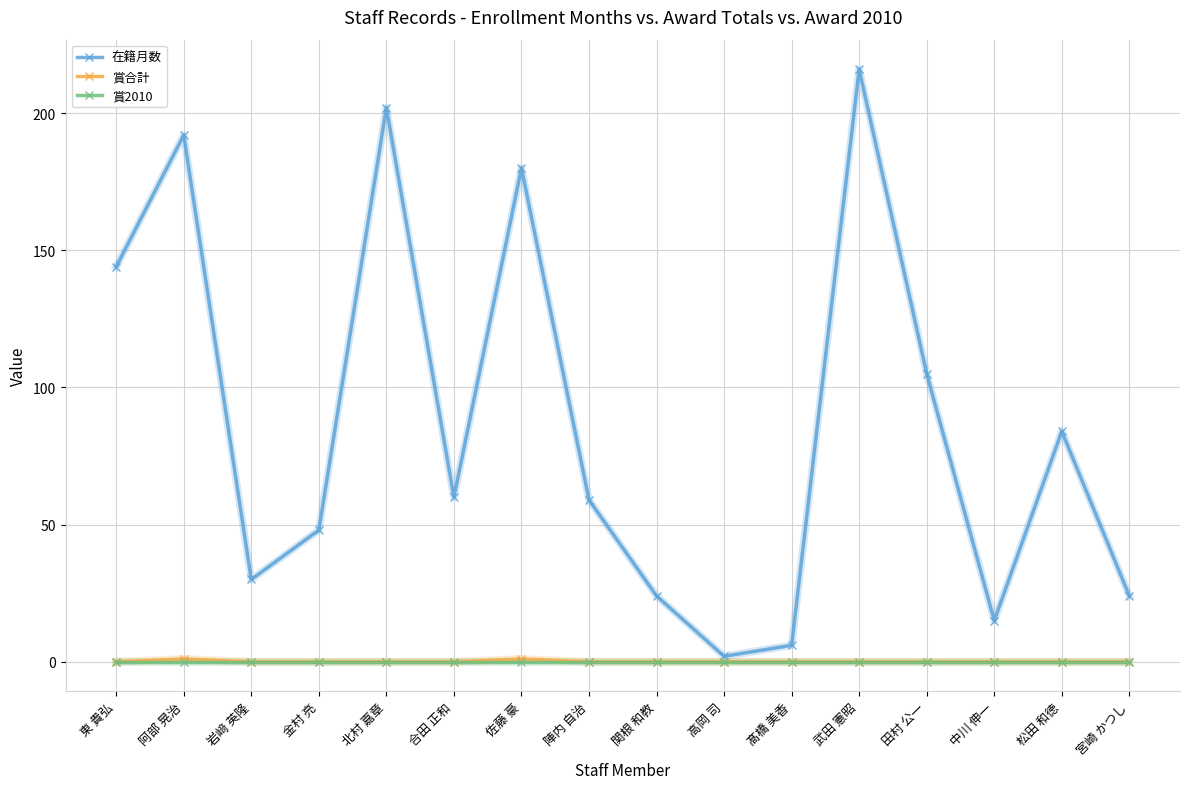

At which label does 在籍月数 reach its peak?

武田 憲昭